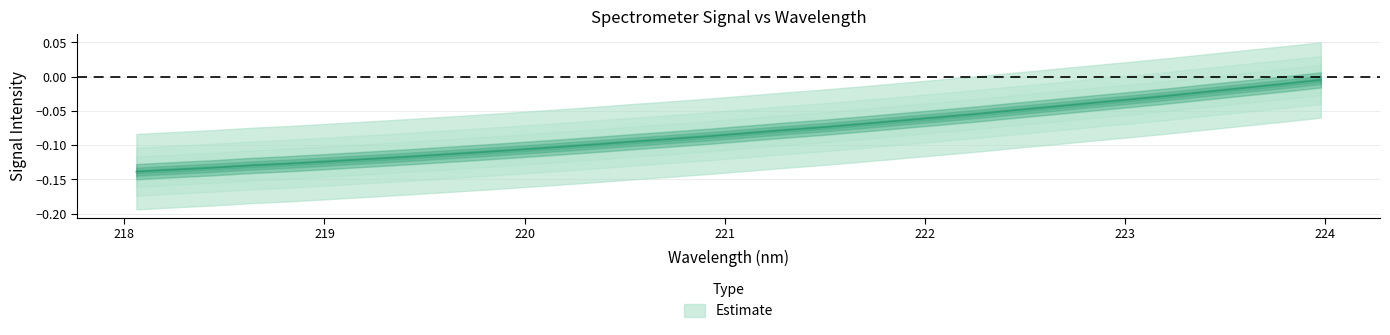

The chart shows a value of -0.2 at 10. True or false?

False